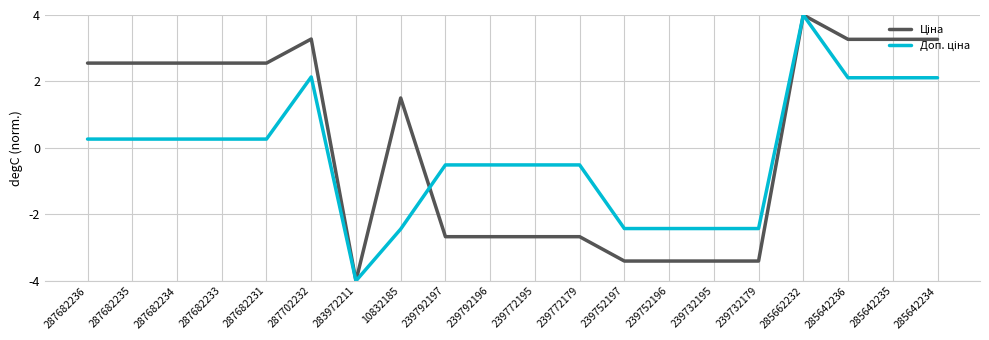

What is the maximum value shown in the chart?

4.0